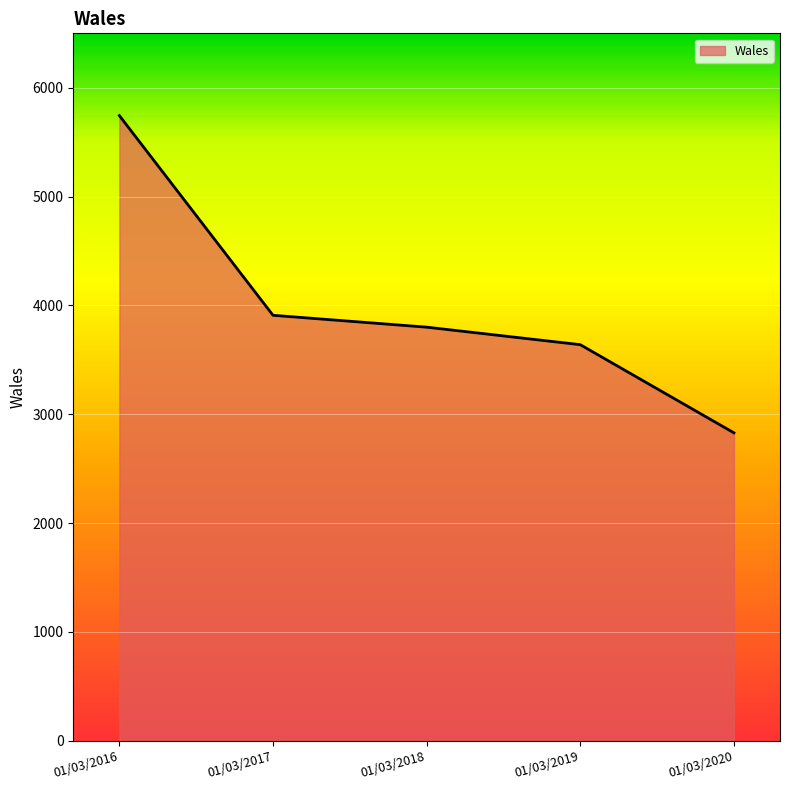

Which has a higher value, 01/03/2018 or 01/03/2019?

01/03/2018